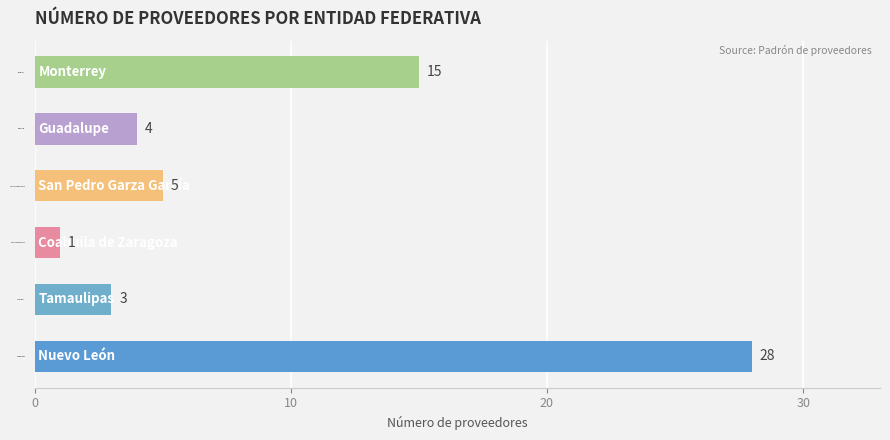

Reading top to bottom, list all the values displayed in this chart.

Monterrey=15	Guadalupe=4	San Pedro Garza García=5	Coahuila de Zaragoza=1	Tamaulipas=3	Nuevo León=28